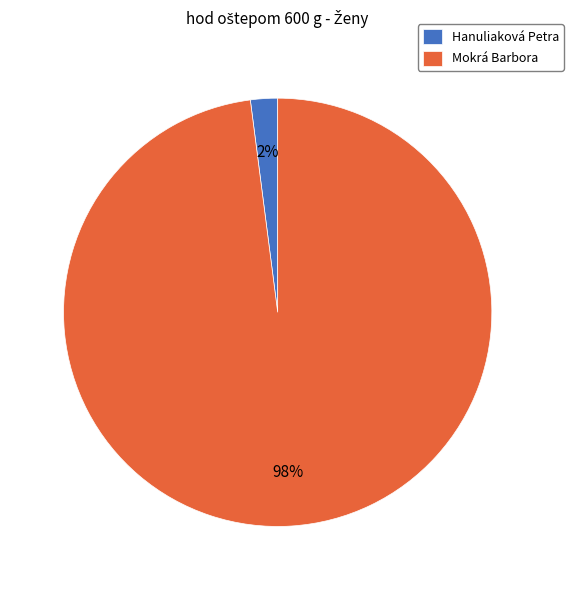

Which has a higher value, Hanuliaková Petra or Mokrá Barbora?

Mokrá Barbora